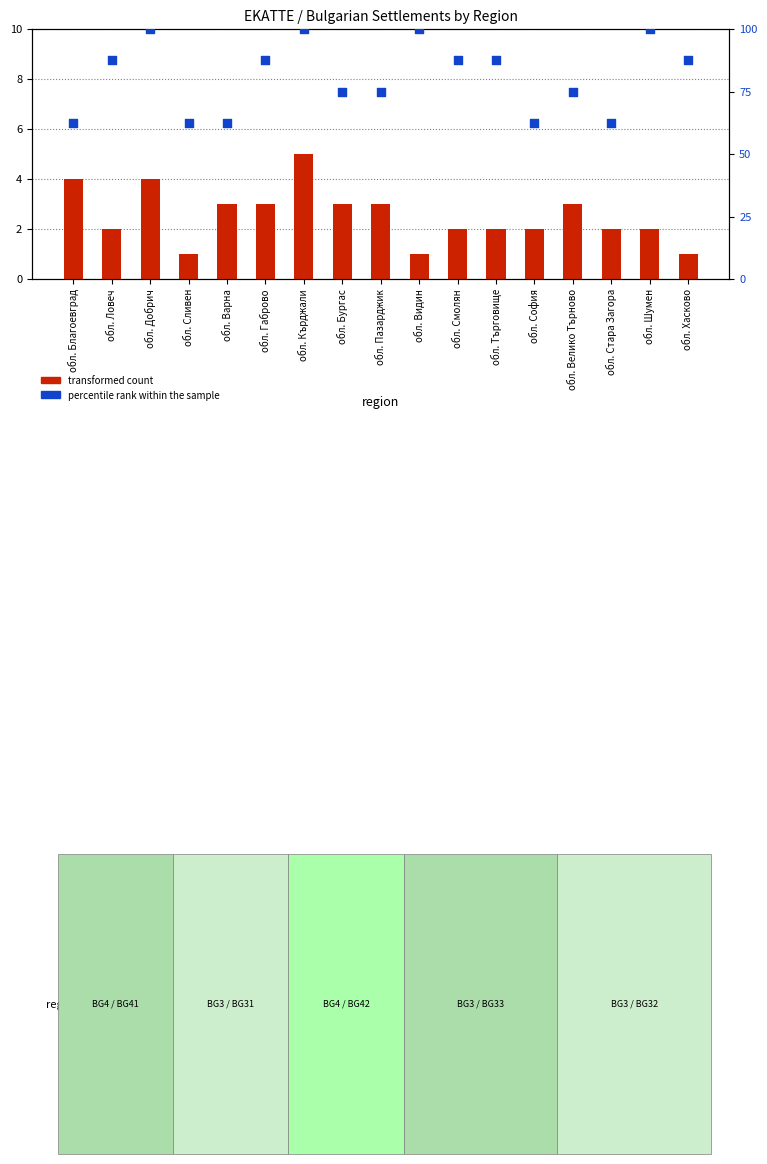

What are all the series names shown in the legend?

transformed count, percentile rank within the sample